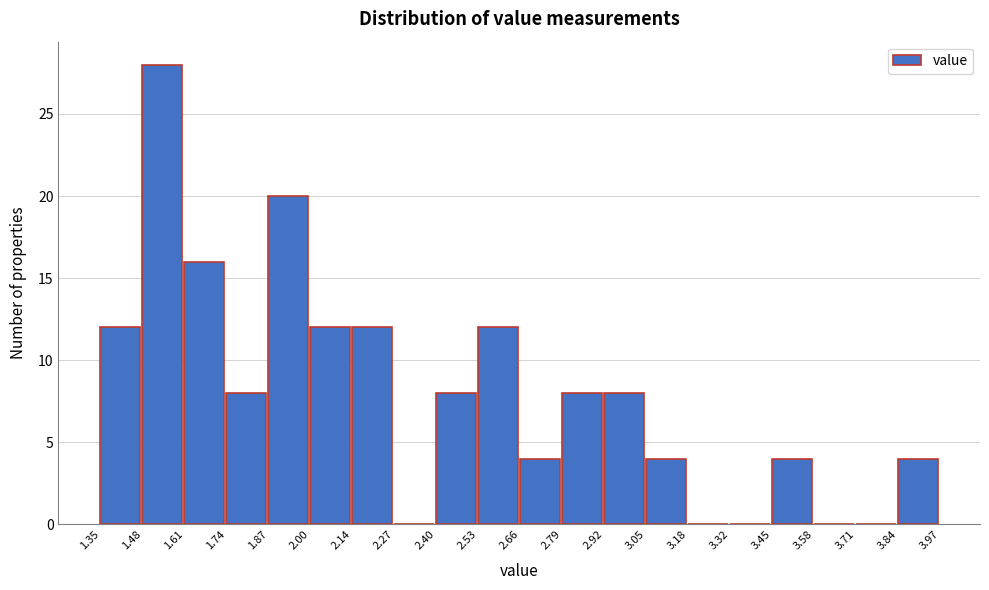

Reading left to right, list every bar in this chart as the range it spans on the x-axis followed by its height. The values are not printed on the chart, so give them approximately, as read against the axis.

1.35 to 1.48: 12
1.48 to 1.61: 28
1.61 to 1.74: 16
1.74 to 1.87: 8
1.87 to 2.00: 20
2.00 to 2.14: 12
2.14 to 2.27: 12
2.27 to 2.40: 0
2.40 to 2.53: 8
2.53 to 2.66: 12
2.66 to 2.79: 4
2.79 to 2.92: 8
2.92 to 3.05: 8
3.05 to 3.18: 4
3.18 to 3.32: 0
3.32 to 3.45: 0
3.45 to 3.58: 4
3.58 to 3.71: 0
3.71 to 3.84: 0
3.84 to 3.97: 4